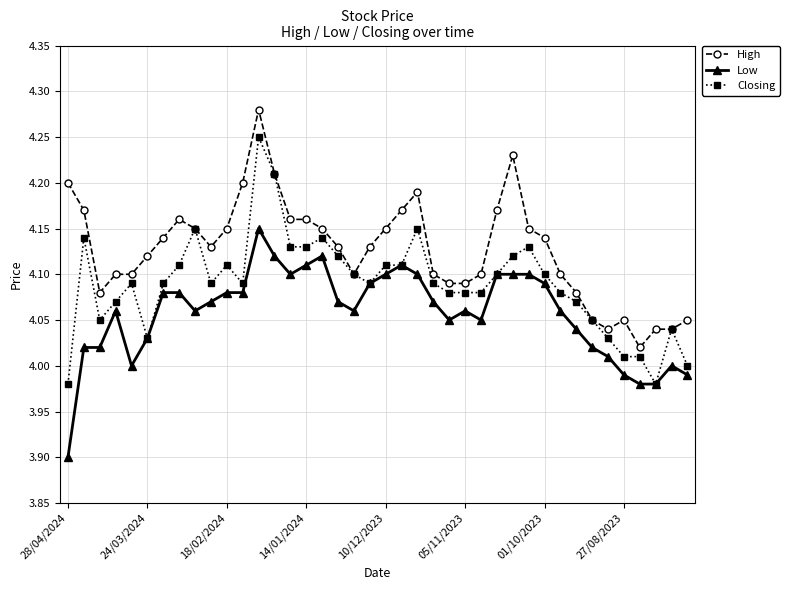

Rank the series by their average value, from lowest to highest.

Low, Closing, High